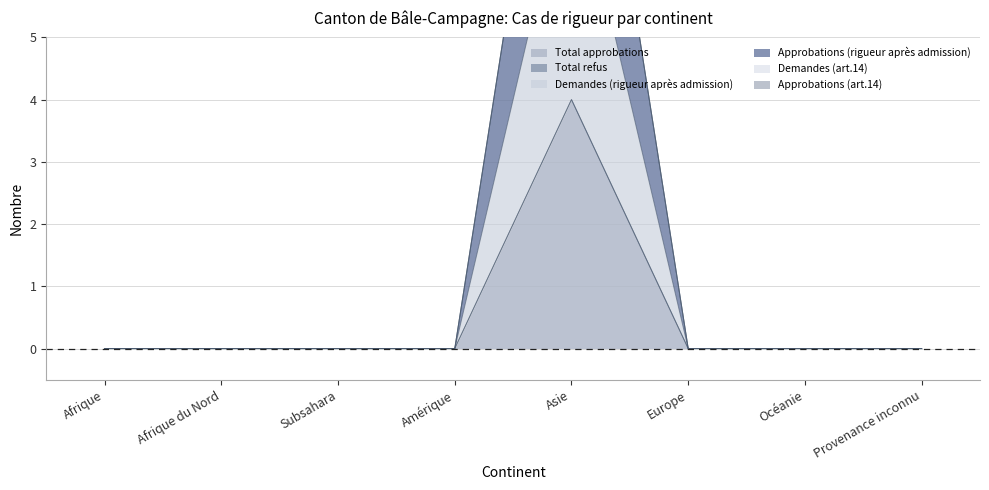

Which series has the largest range (max minus min)?

Approbations (rigueur après admission)